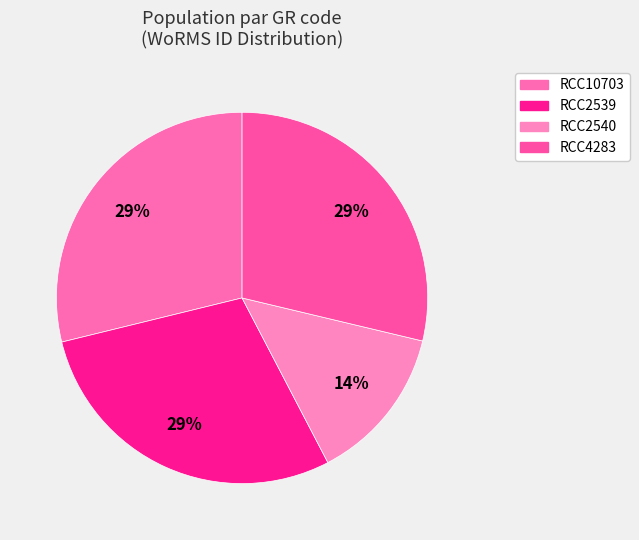

To the nearest percent, what portion does RCC2539 represent?

29%